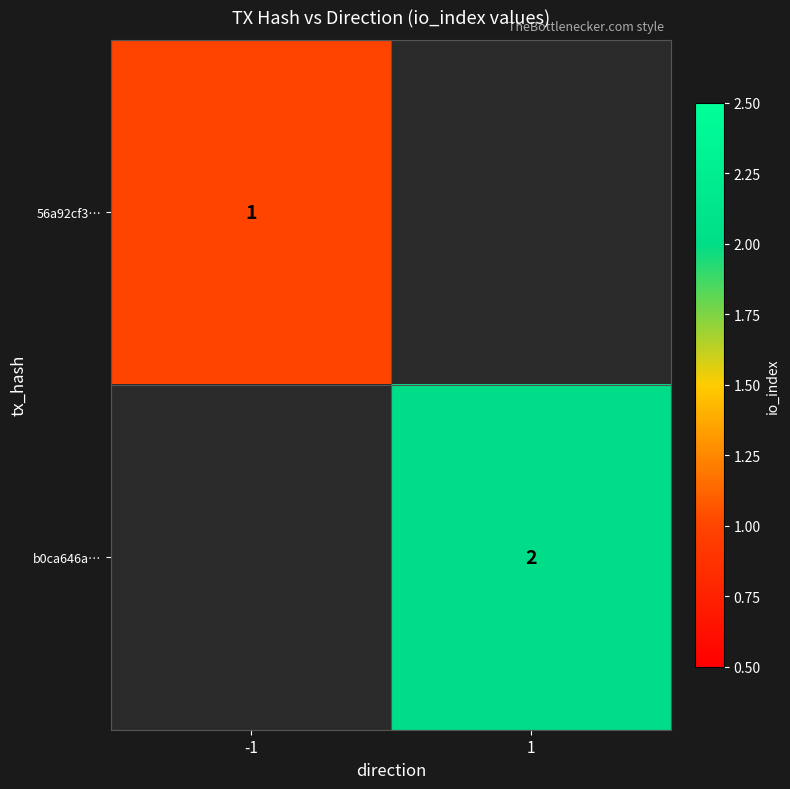

Is it true that 56a92cf3… equals 1 at -1?

True